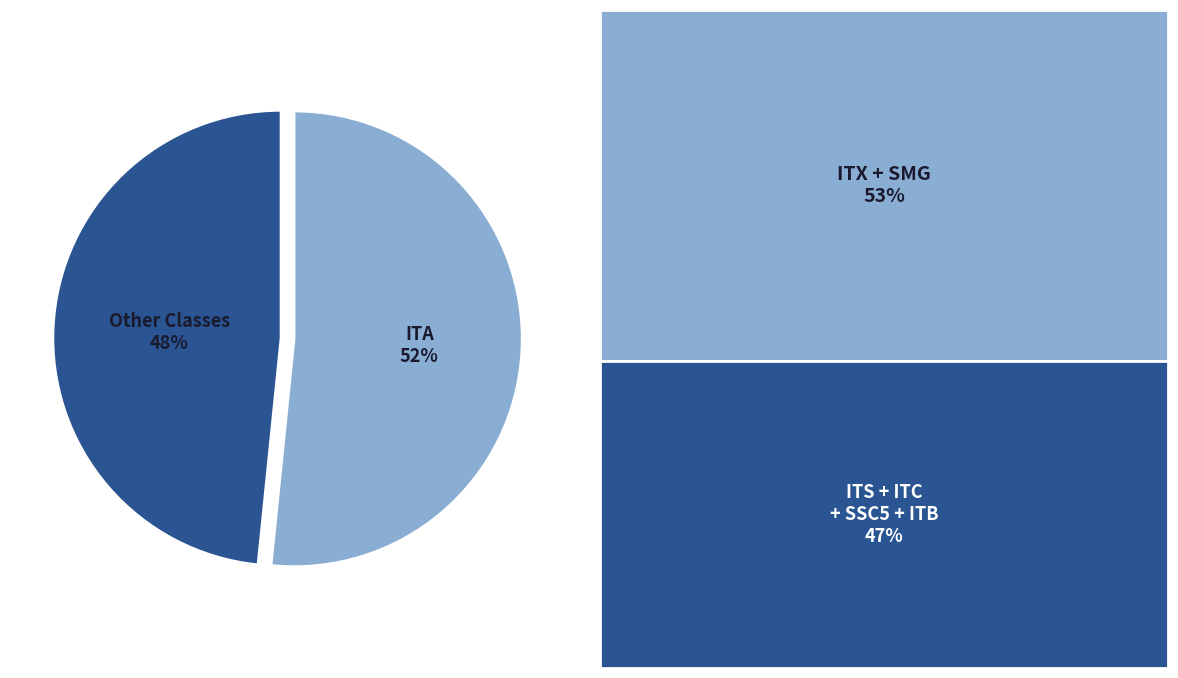

To the nearest percent, what is the combined percentage of Other Classes and ITA?

100%